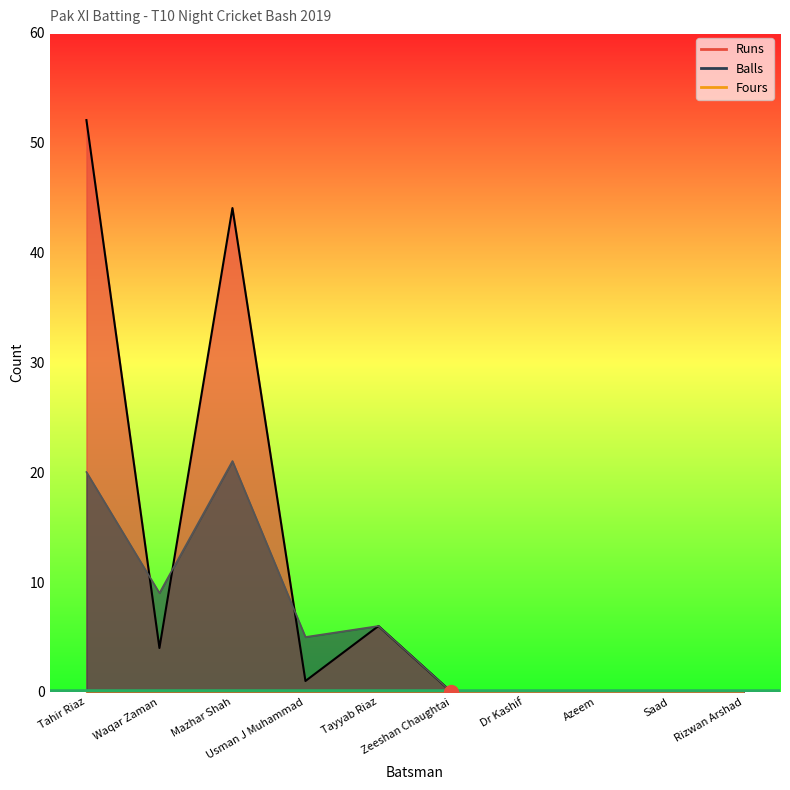

What is the total value across all series at Mazhar Shah?

65